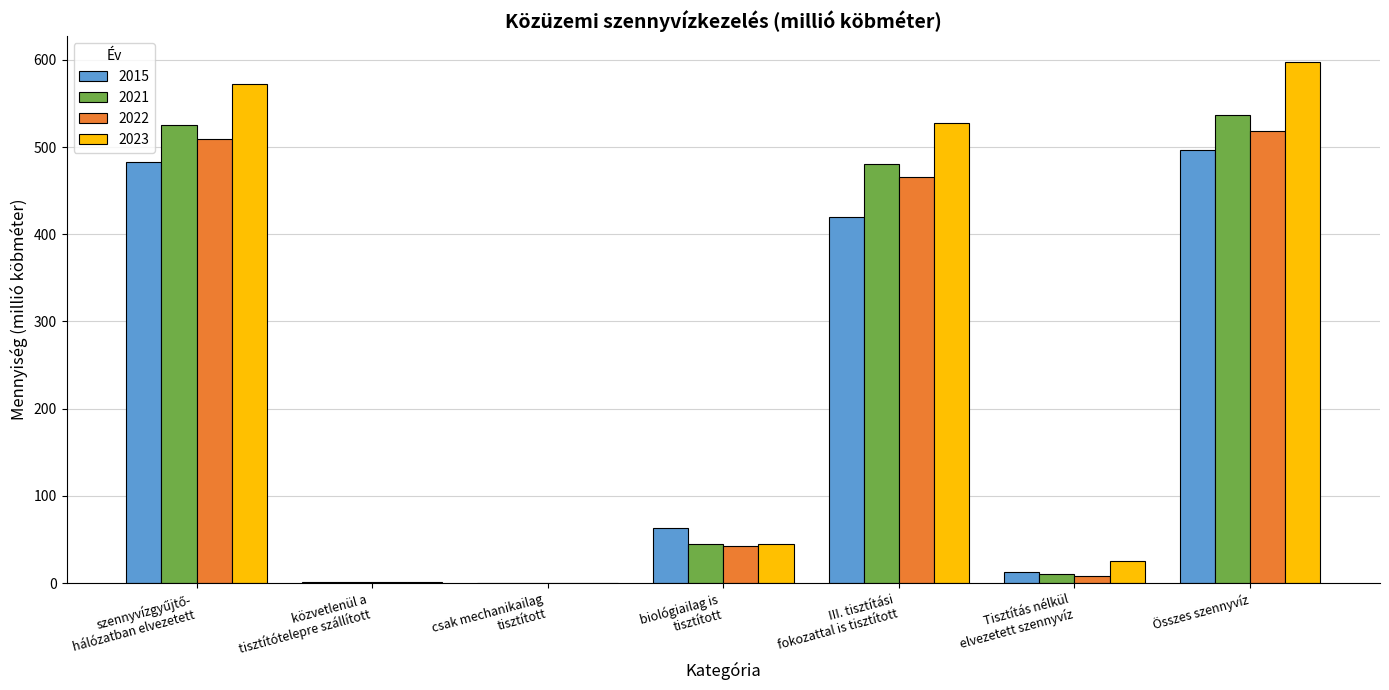

What is the maximum value shown in the chart?

597.0